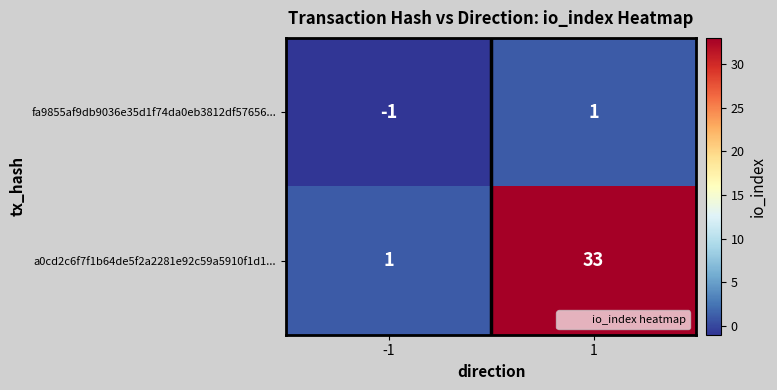

Rank the series by their maximum value, from highest to lowest.

a0cd2c6f7f1b64de5f2a2281e92c59a5910f1d1..., fa9855af9db9036e35d1f74da0eb3812df57656...